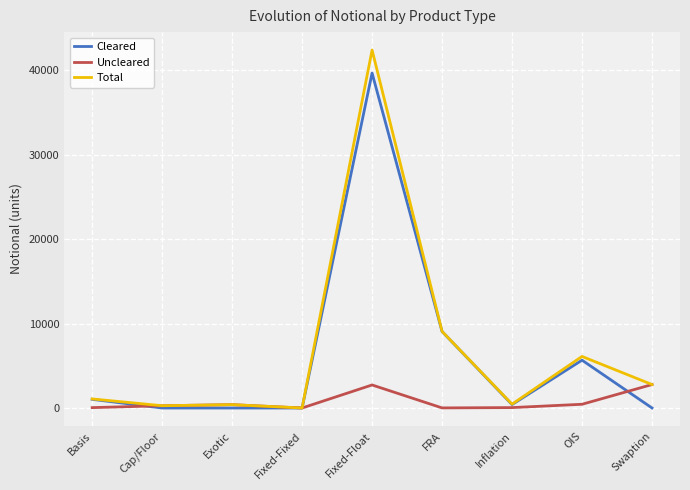

The value of Total at Basis is 1074. True or false?

True